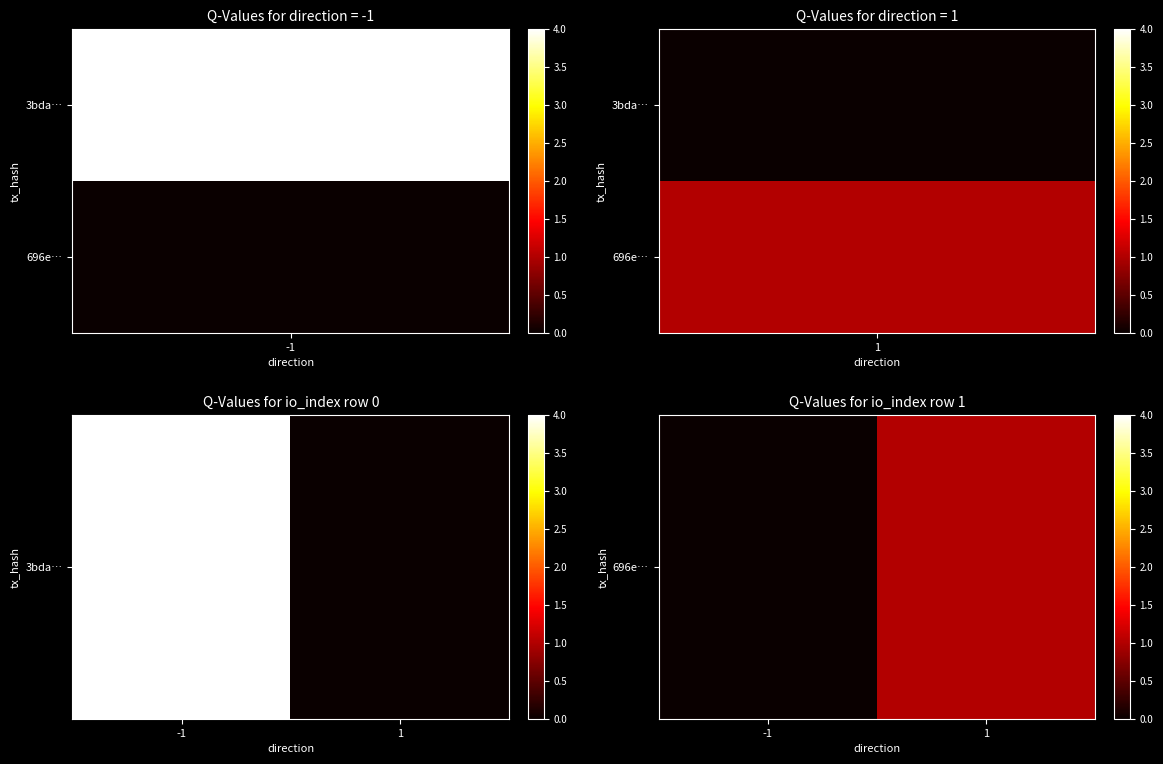

Reading left to right, list all the values displayed in this chart.

-1=0	1=1